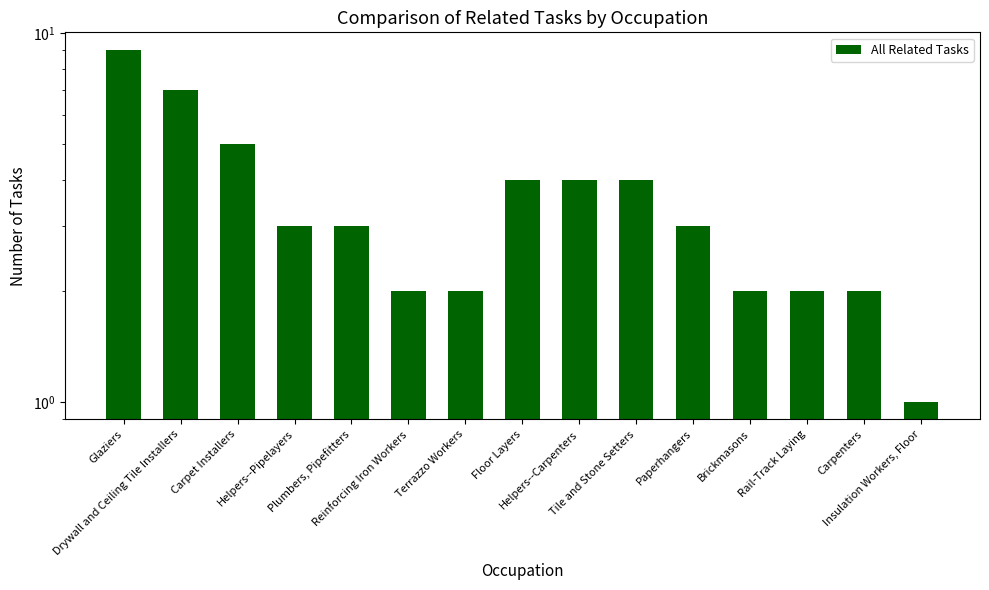

Rank the categories by value from highest to lowest.

Glaziers, Drywall and Ceiling Tile Installers, Carpet Installers, Floor Layers, Helpers--Carpenters, Tile and Stone Setters, Helpers--Pipelayers, Plumbers, Pipefitters, Paperhangers, Reinforcing Iron Workers, Terrazzo Workers, Brickmasons, Rail-Track Laying, Carpenters, Insulation Workers, Floor